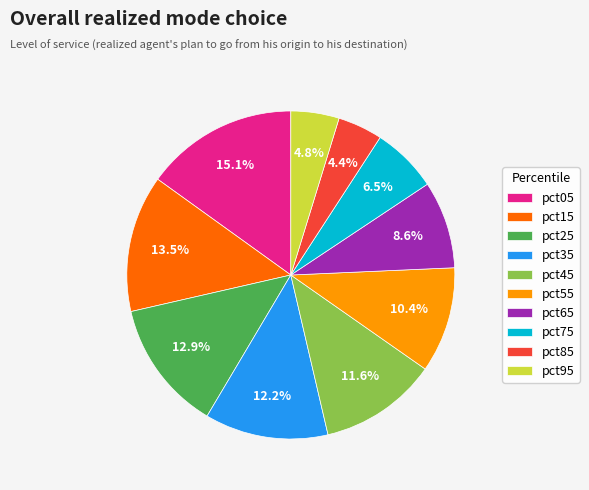

Between pct15 and pct95, which is larger?

pct15